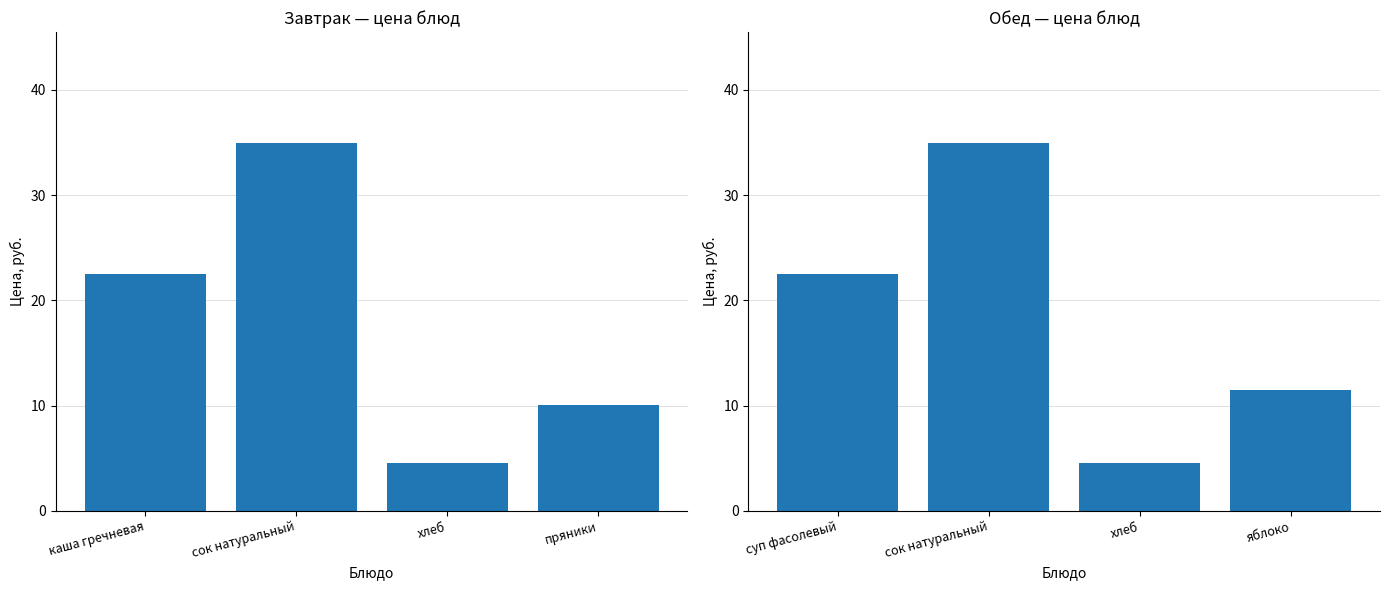

At сок натуральный, list the series in order from largest to smallest.

Цена (завтрак), Цена (обед)